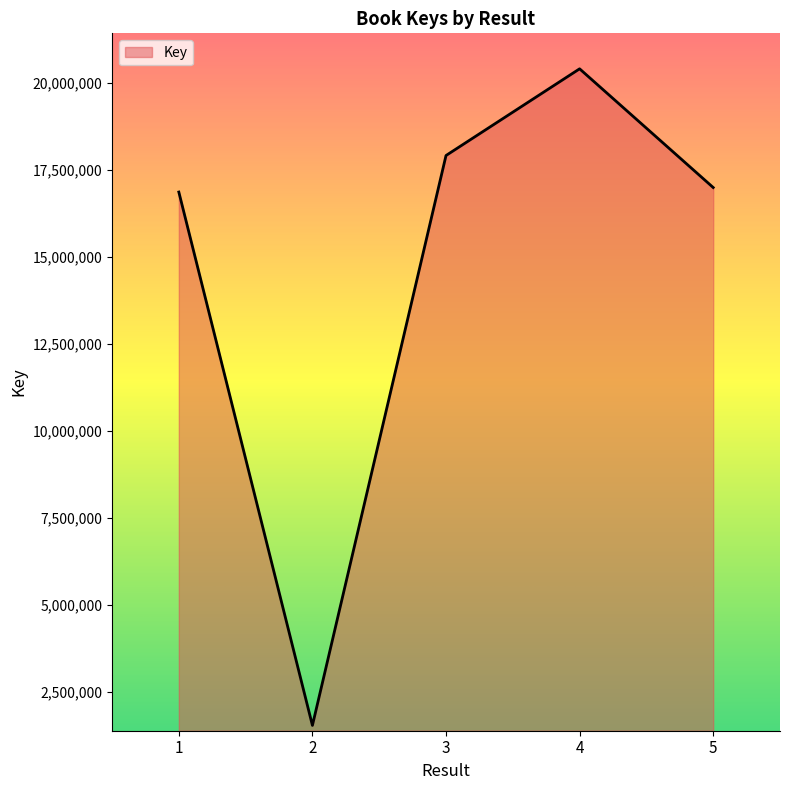

True or false: the data shows 5300930 at 3.

False